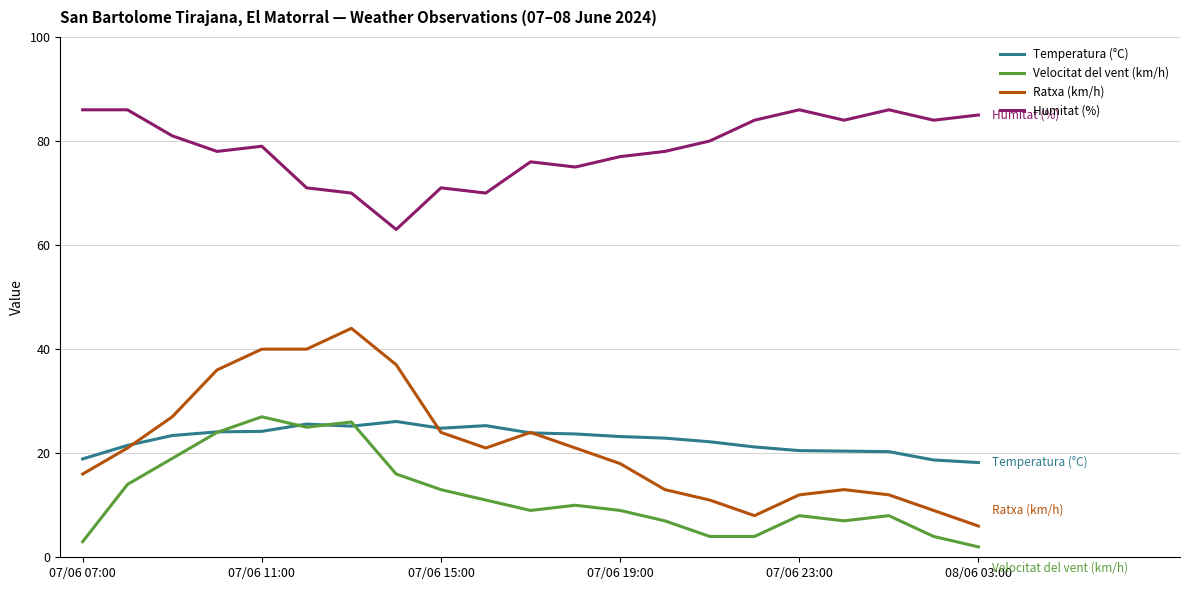

Which series has the largest total across all categories?

Humitat (%)